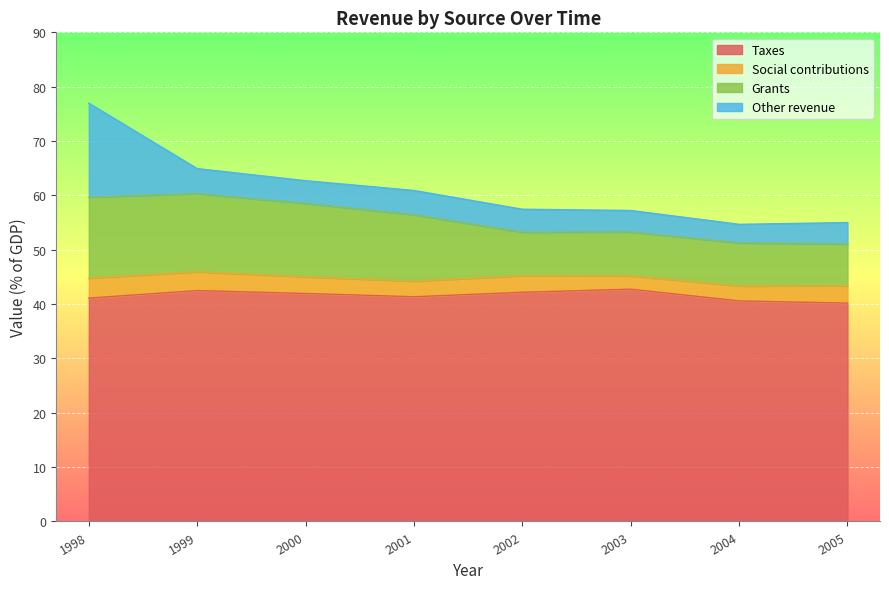

What is the lowest value of the Taxes series?

40.2